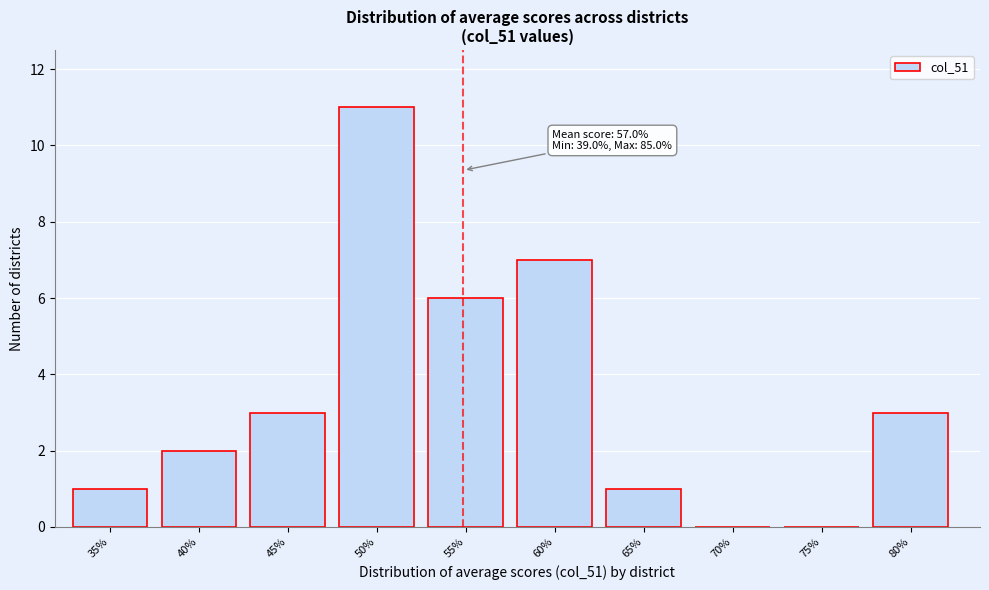

Reading left to right, list all the values displayed in this chart.

35%=1	40%=2	45%=3	50%=11	55%=6	60%=7	65%=1	70%=0	75%=0	80%=3